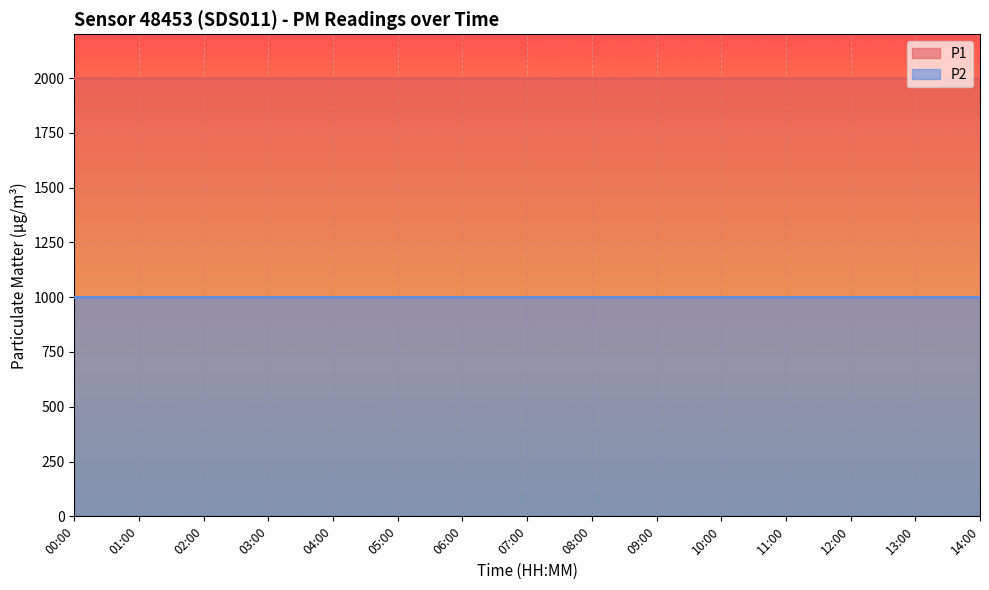

The value of P1 at 13:00 is 3568.1. True or false?

False